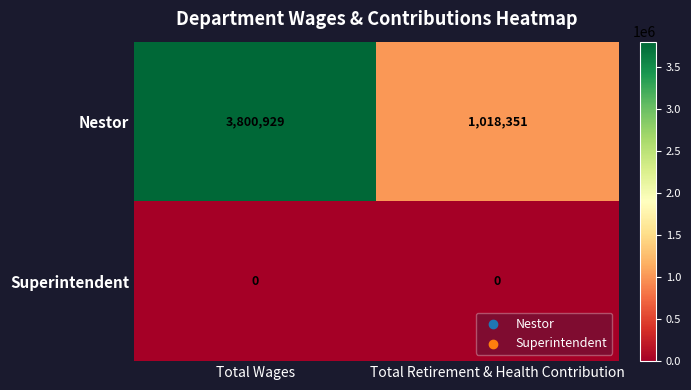

At which category is the sum across all series the highest?

Total Wages